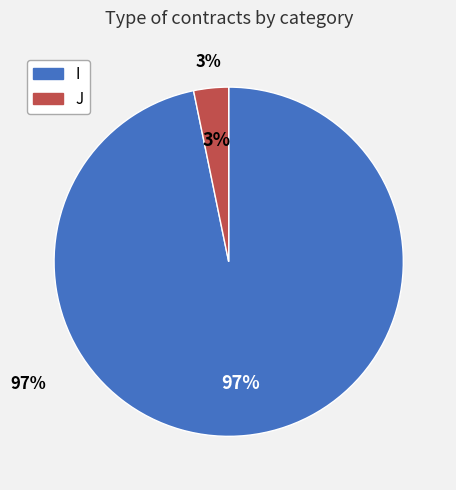

Between I and J, which is larger?

I